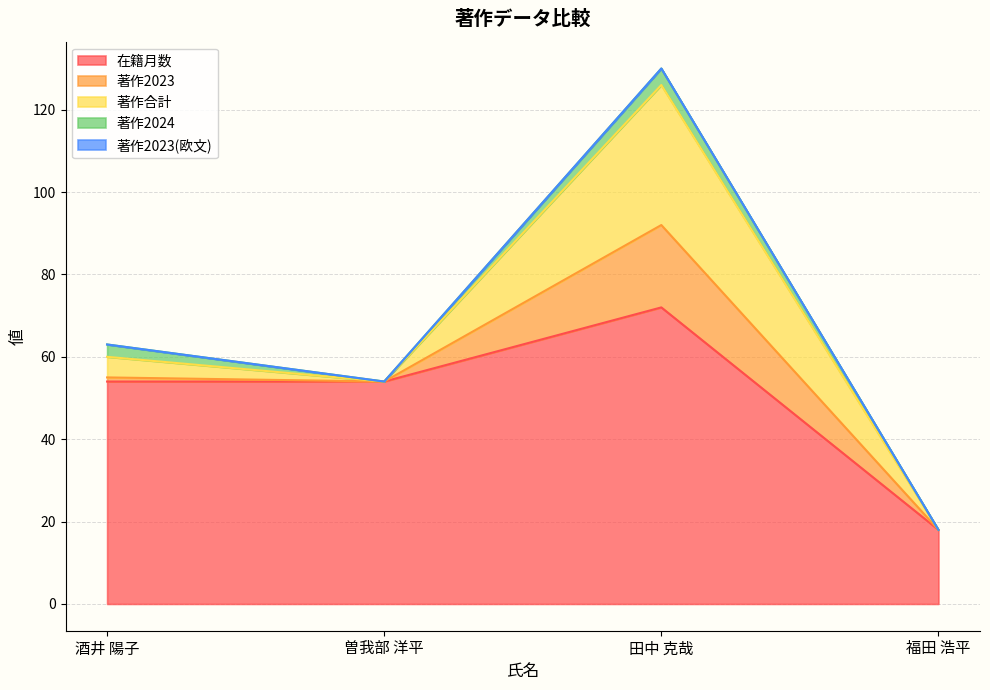

Which series has the largest total across all categories?

在籍月数